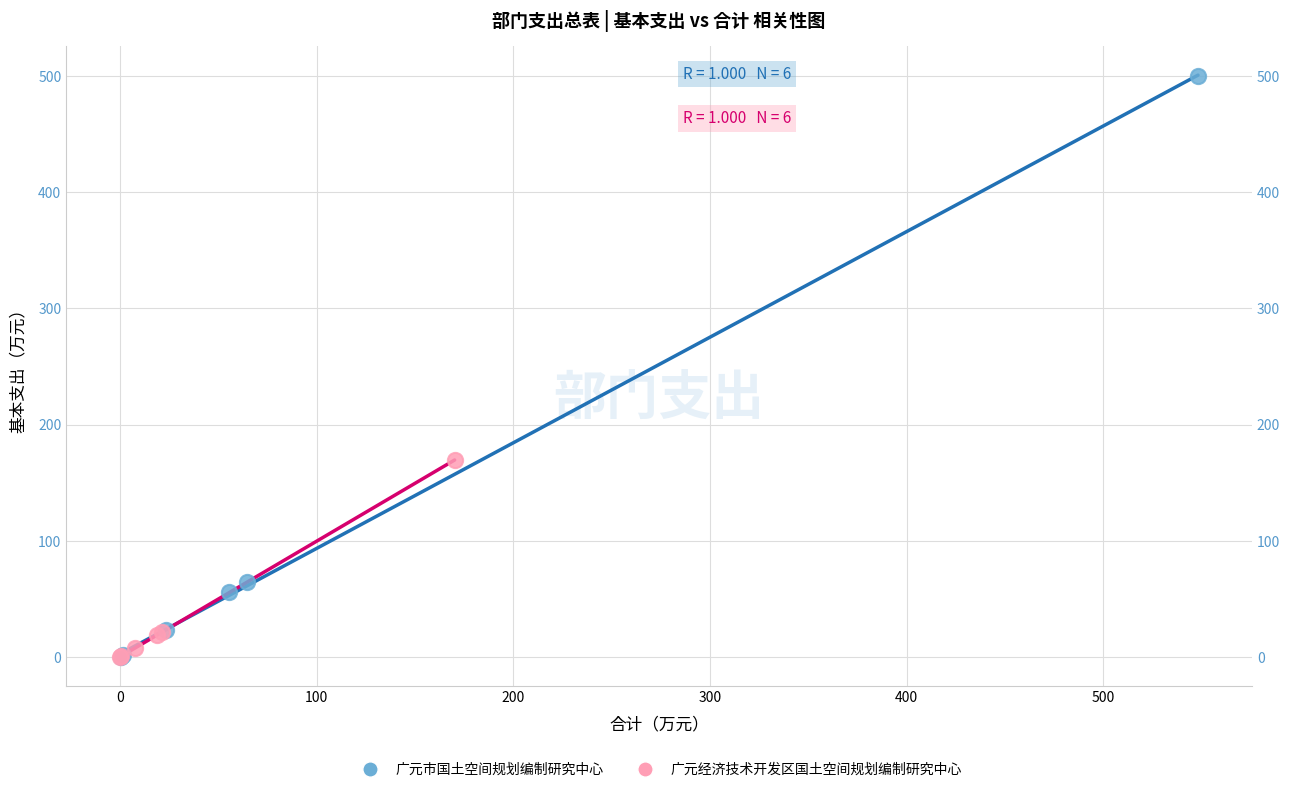

Which series contains the highest Y value?

广元市国土空间规划编制研究中心